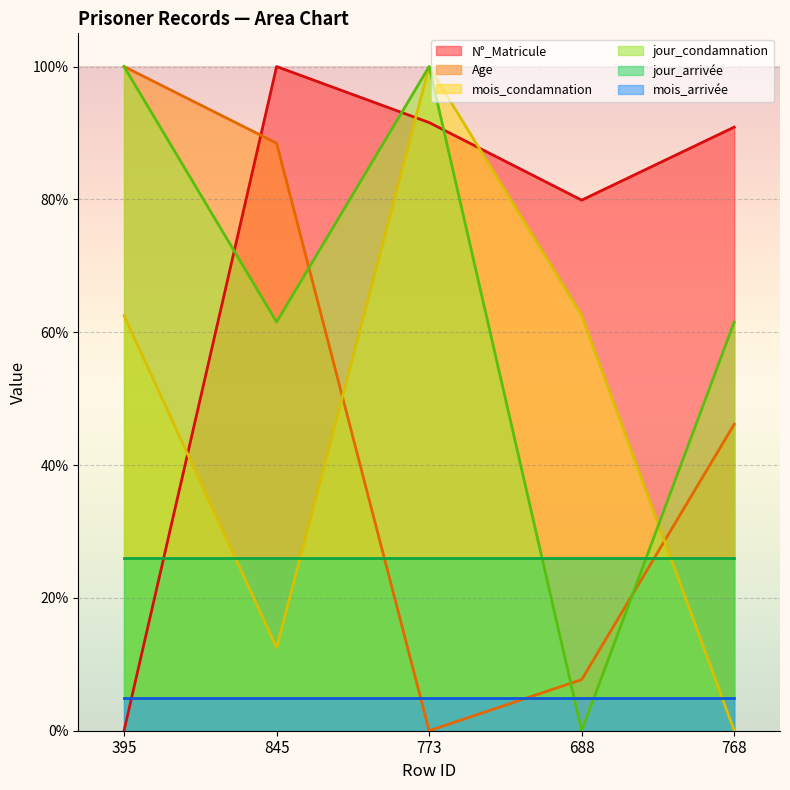

Between 395 and 845, which series saw the biggest shift?

N°_Matricule